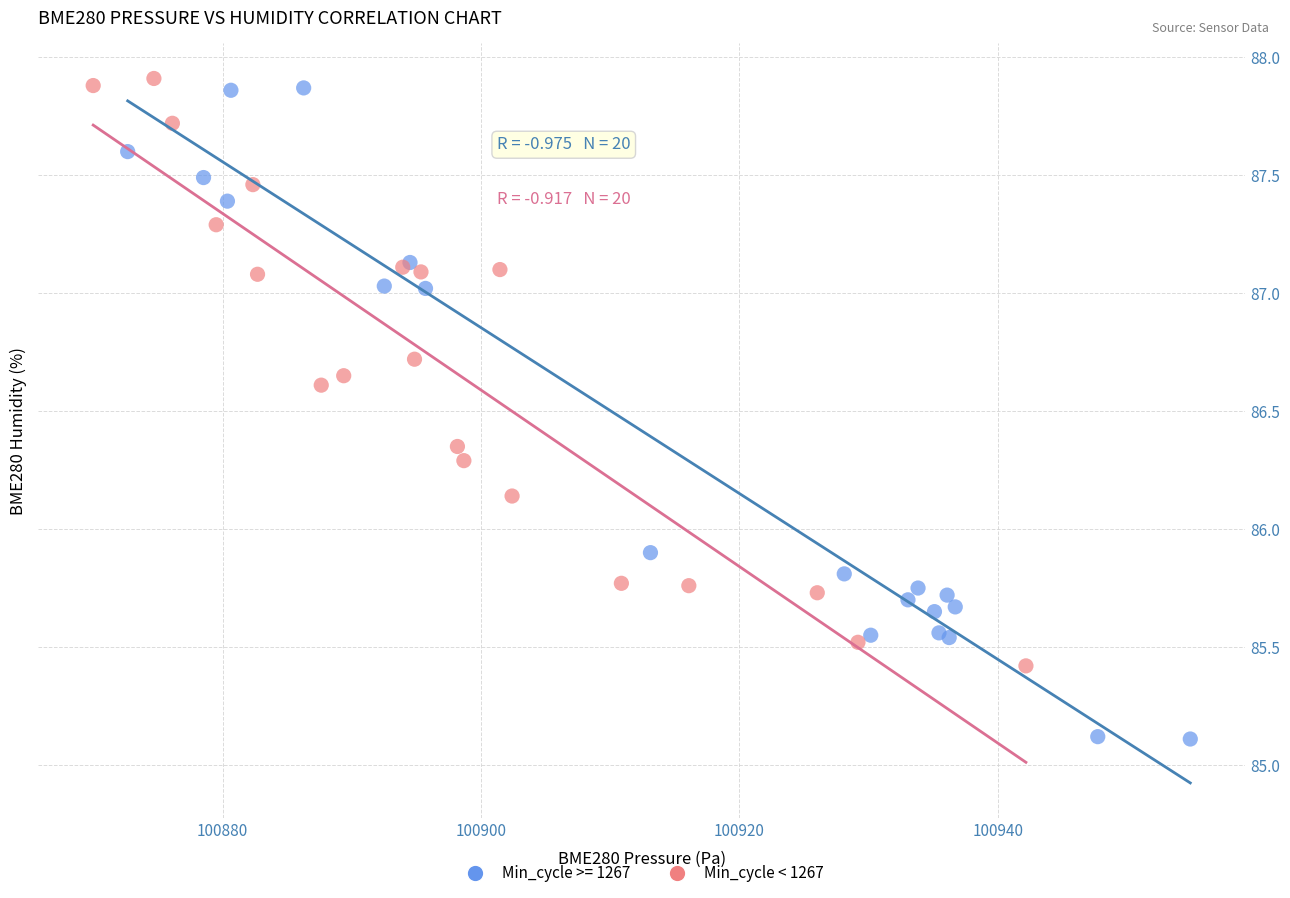

Which series reaches the minimum Y coordinate?

Min_cycle >= 1267